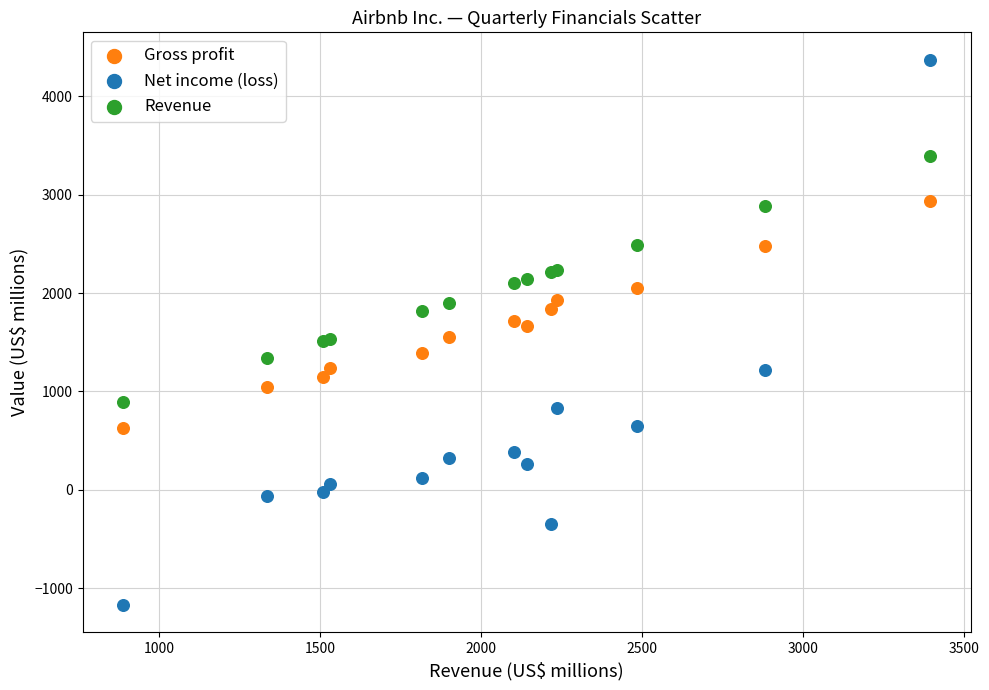

Which series has the widest spread of Y values?

Net income (loss)